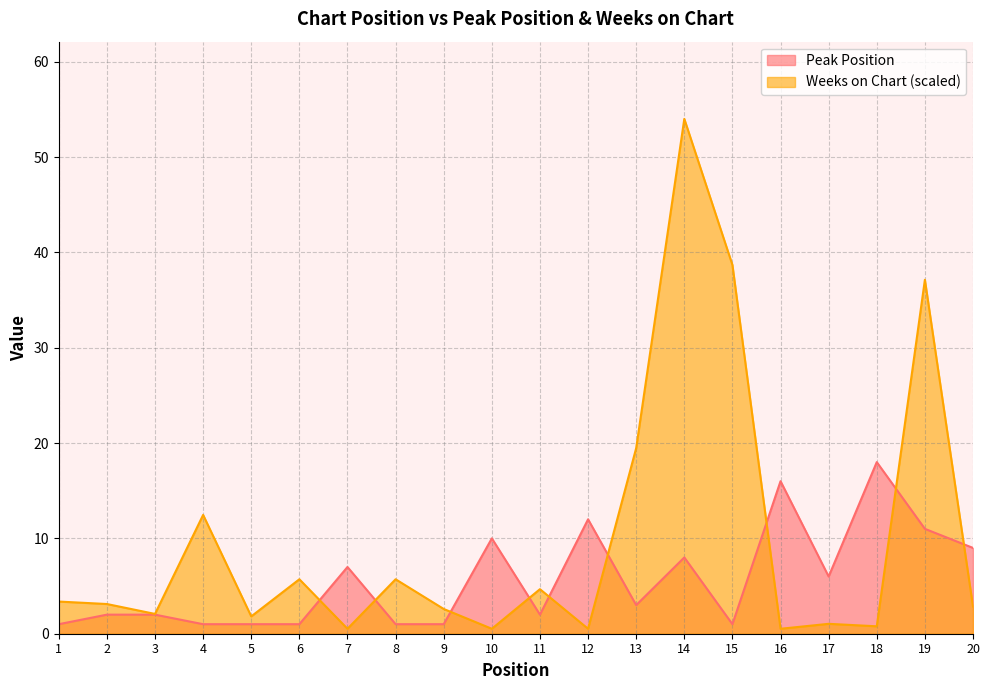

What value does the Weeks on Chart series have at 2?

3.1